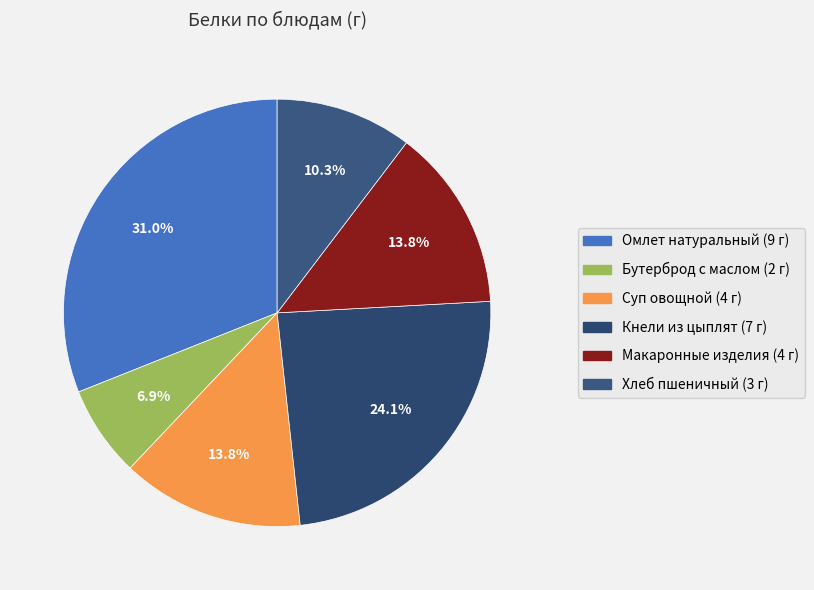

How many slices are in this pie chart?

6